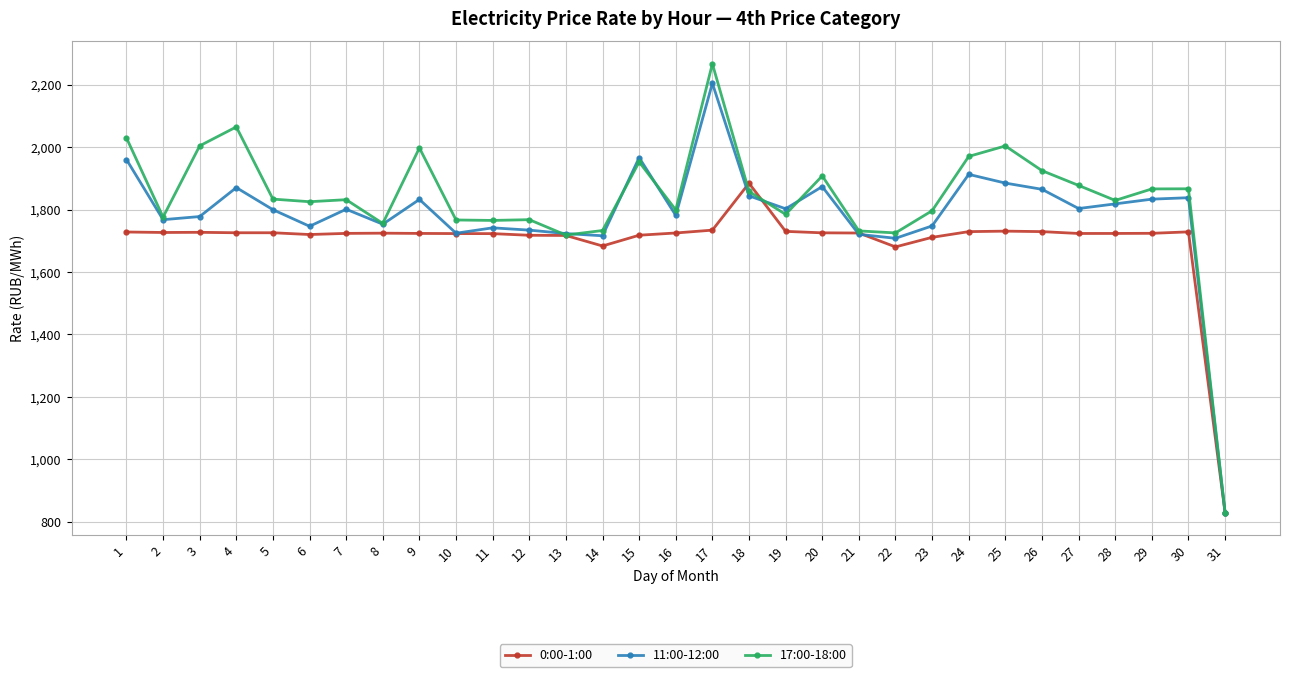

The value of 0:00-1:00 at 30 is 2779.3. True or false?

False